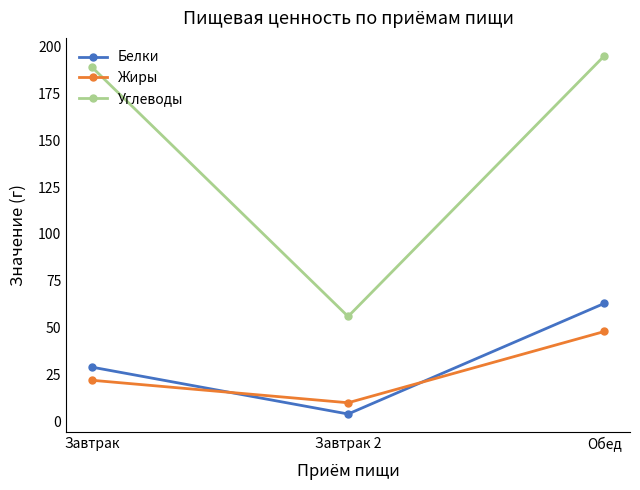

Which category has the highest value across all series?

Обед